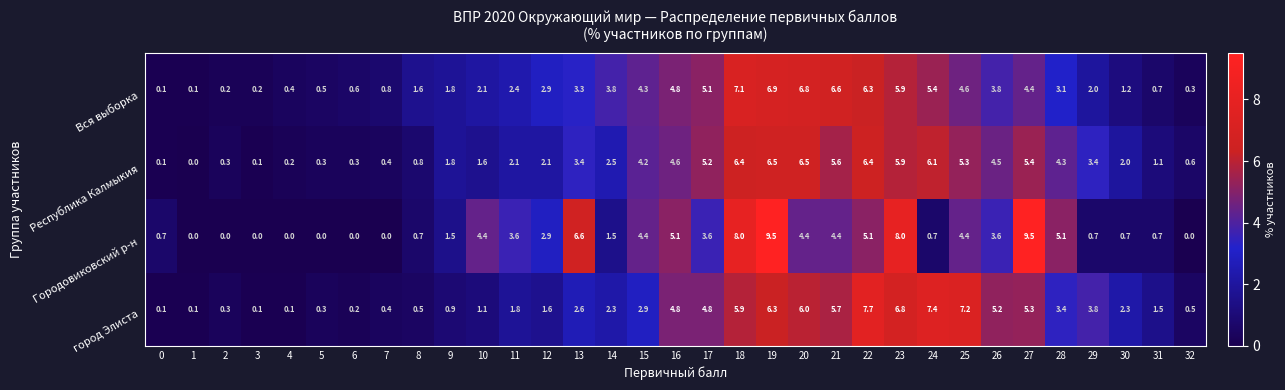

What is the total value across all series at 9?

6.0